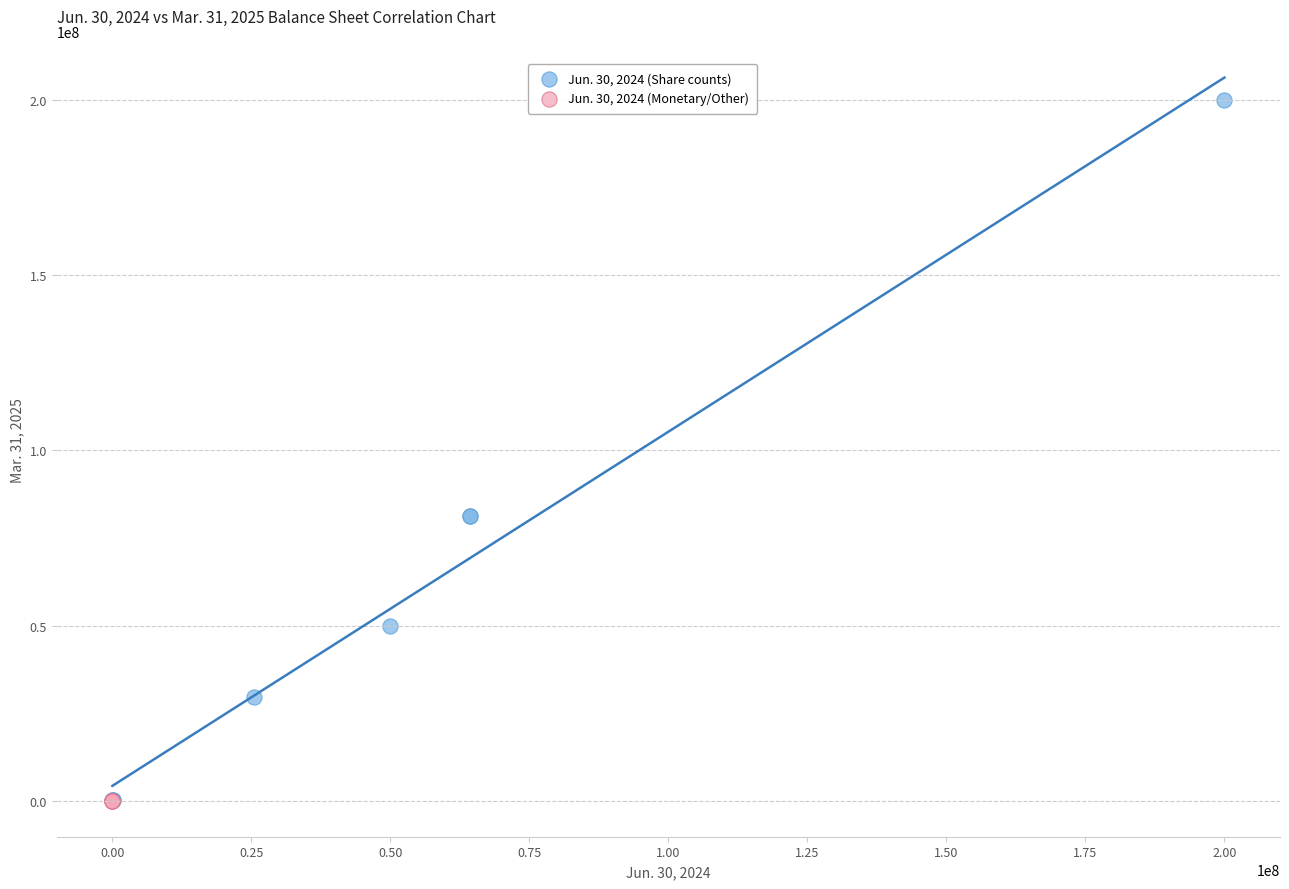

Which series reaches the maximum Y coordinate?

Jun. 30, 2024 (Share counts)